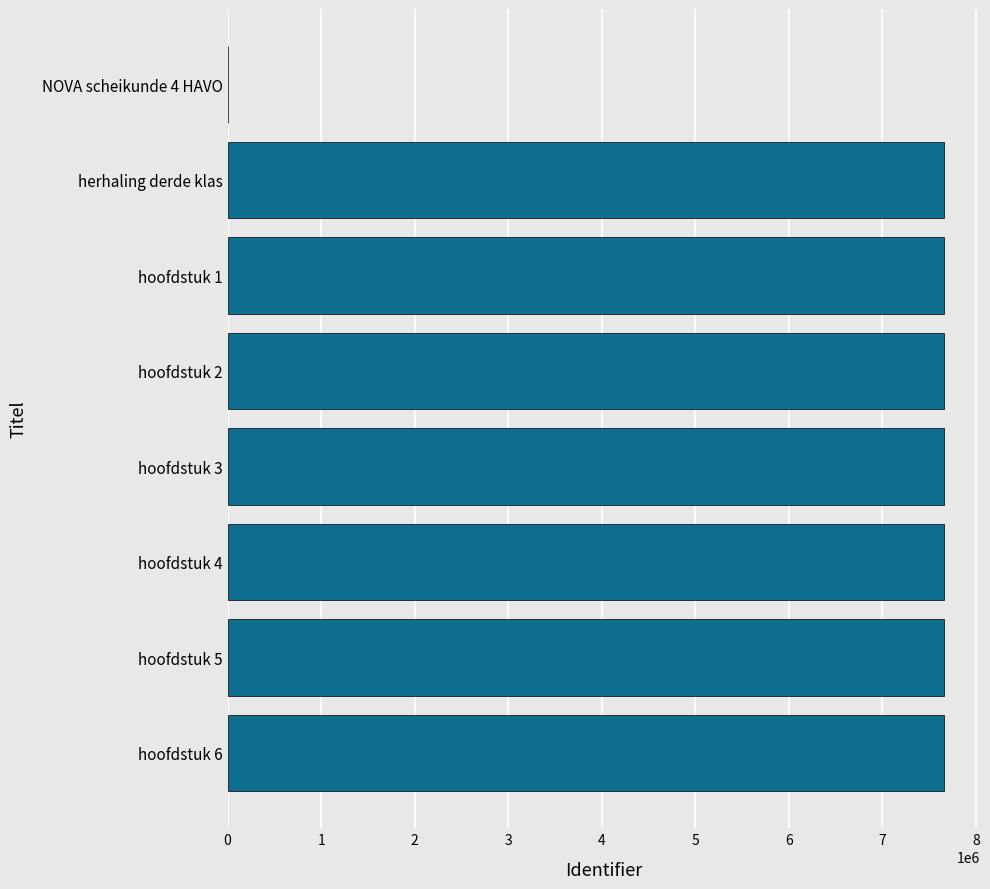

What is the greatest value displayed?

7660785